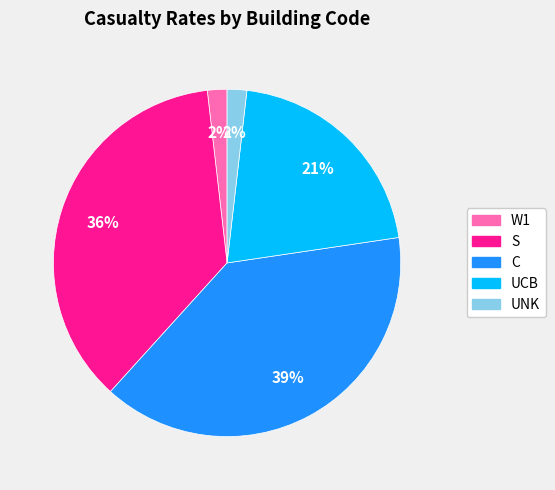

Is there any slice that represents more than half of the pie?

No